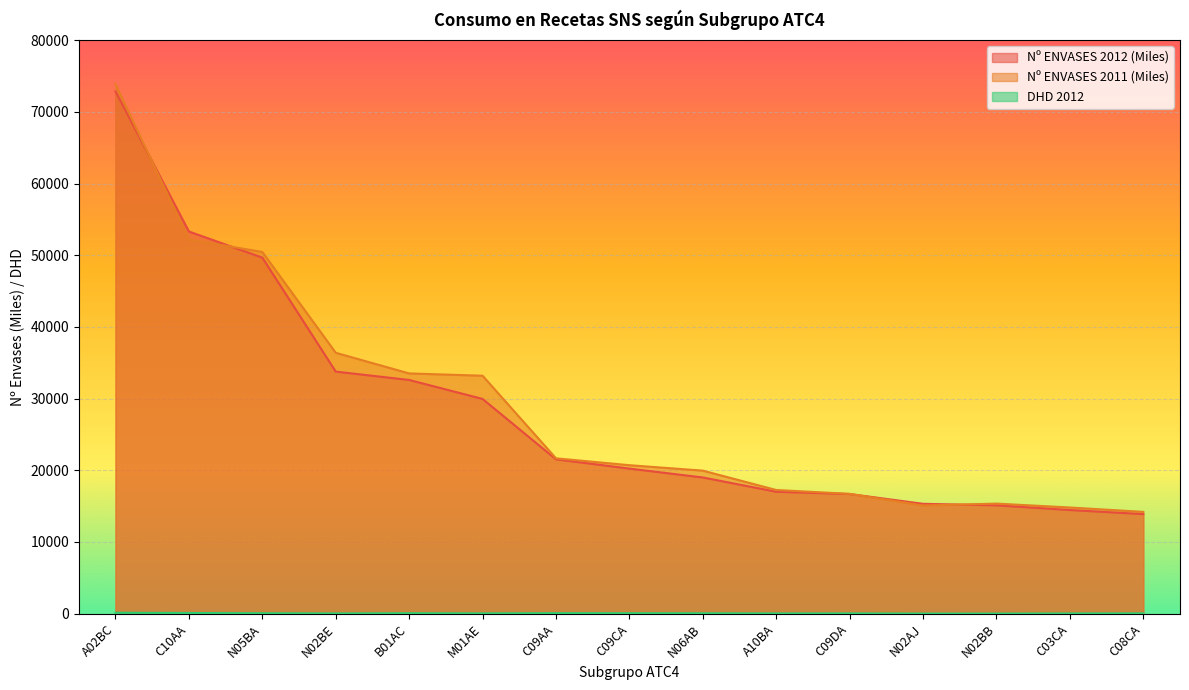

What is the value of the Nº ENVASES 2011 (Miles) point at the 3rd from the left?

50461.8